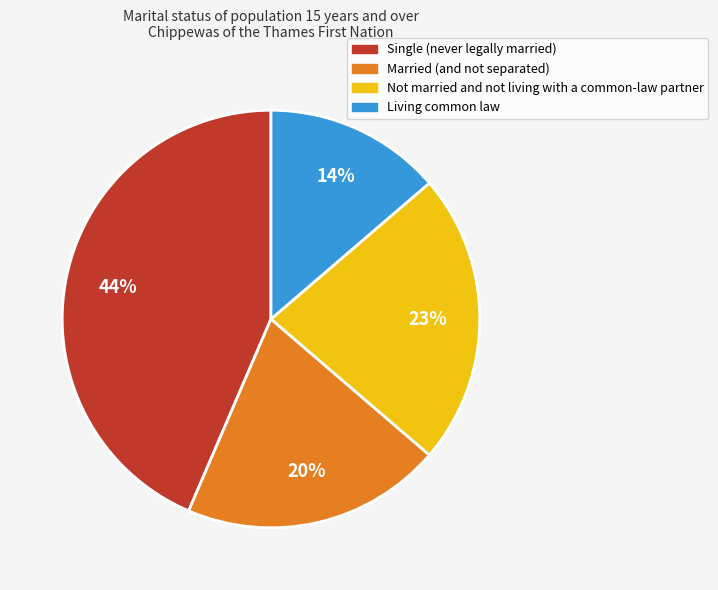

Do Married (and not separated) and Living common law together represent more than half of the pie?

No